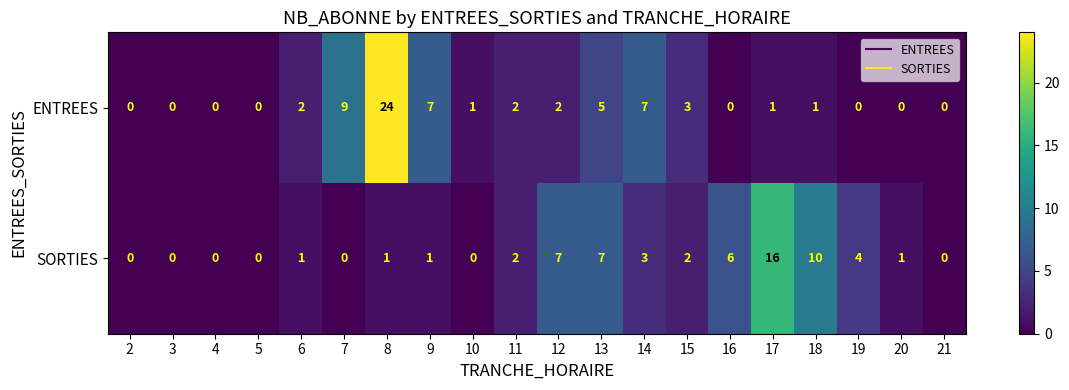

What is the total value across all series at 13?

12